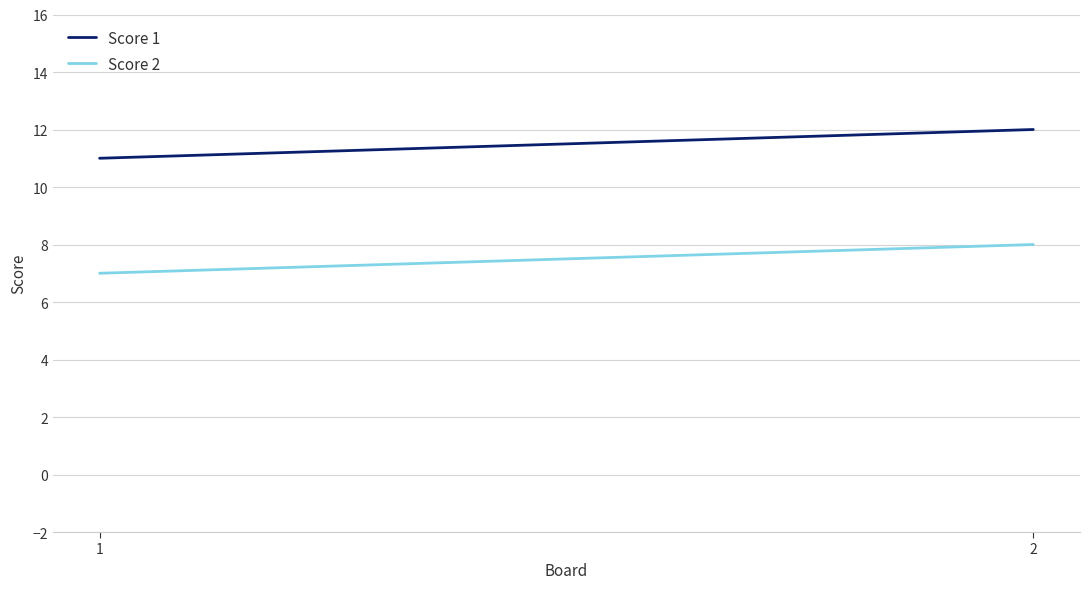

At which label is Score 2 closest to 7?

1